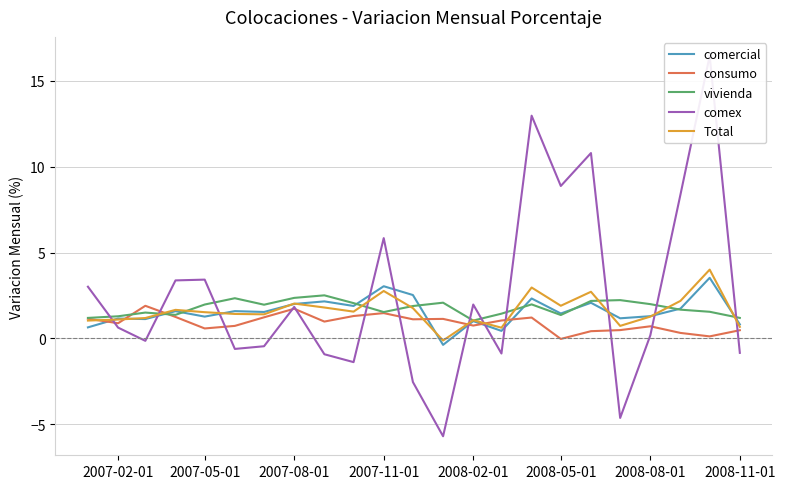

The comercial series shows 2.0 at 2007-08-01. True or false?

True